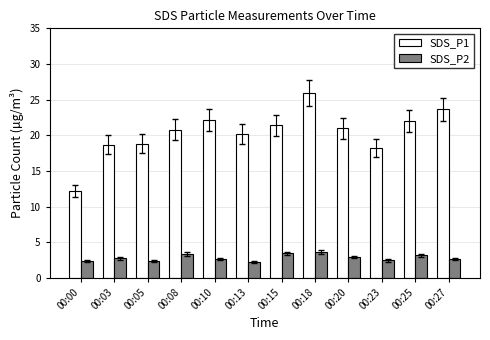

What is the sum of all SDS_P2 values?

34.0